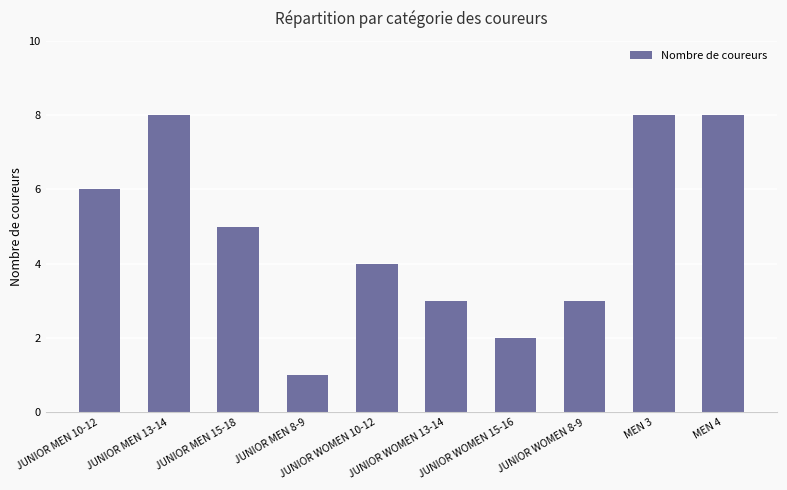

What is the ratio of the value at JUNIOR WOMEN 15-16 to the value at JUNIOR MEN 15-18?

0.4